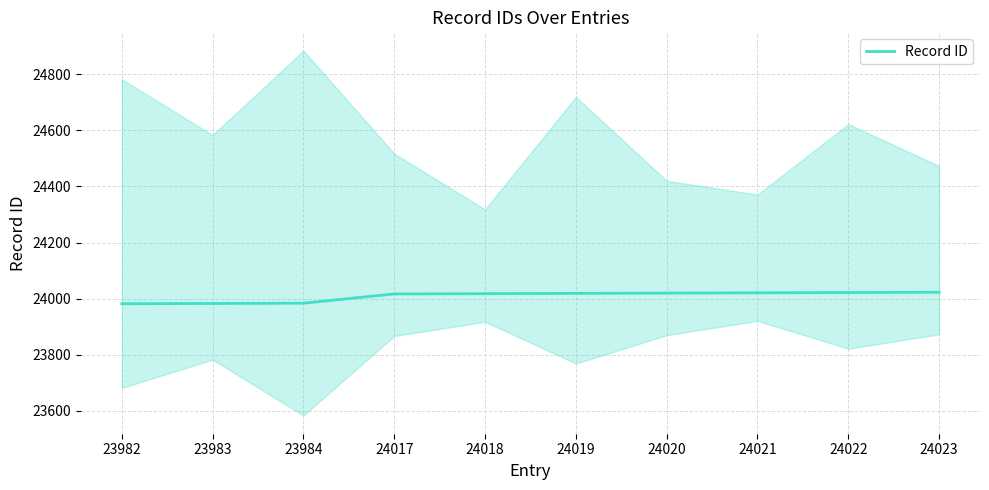

What is the minimum value shown in the chart?

23982